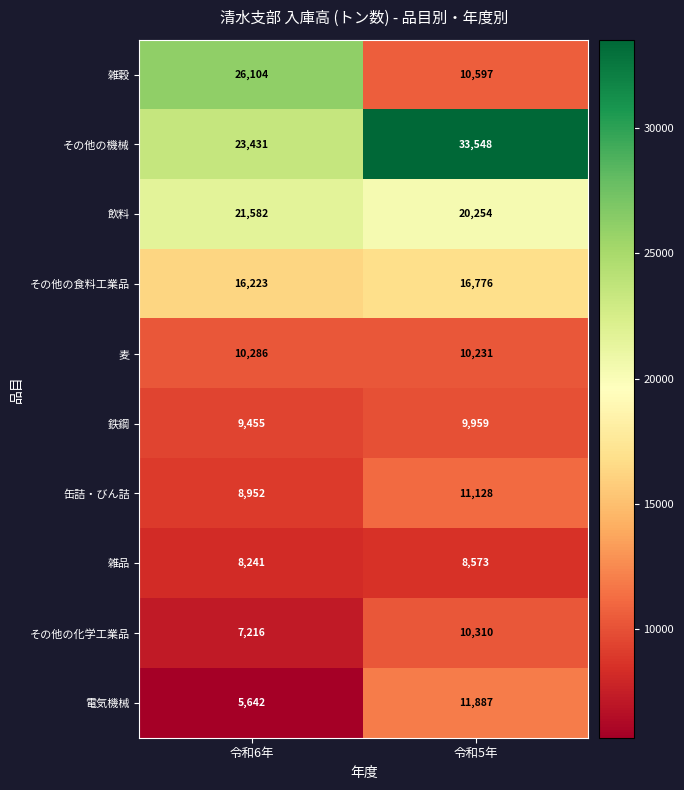

Where is 鉄鋼 nearest to the value 9707?

令和6年